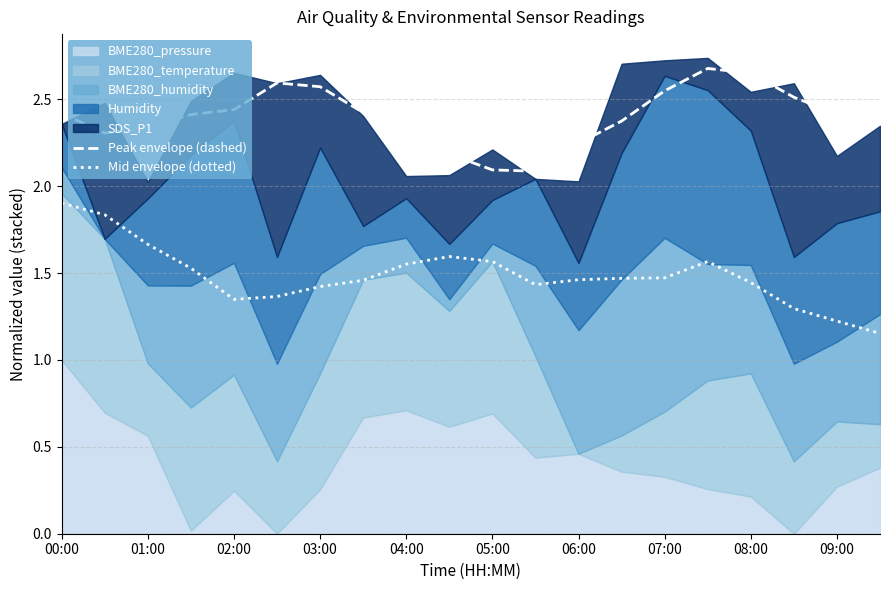

At how many categories does at least one series exceed 2?

20